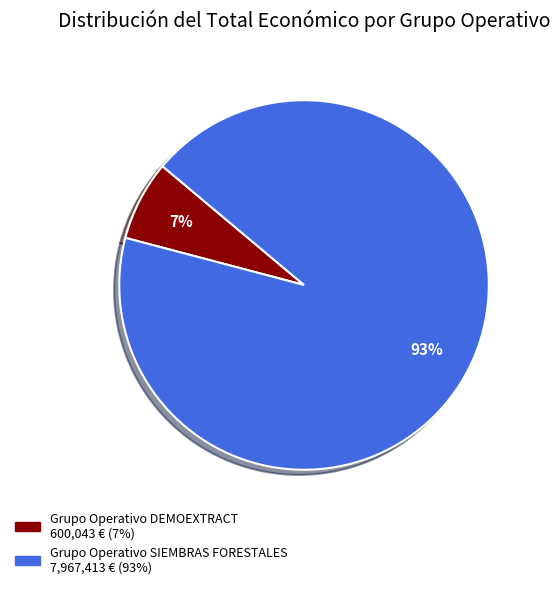

Does Grupo Operativo DEMOEXTRACT represent more than half of the total?

No